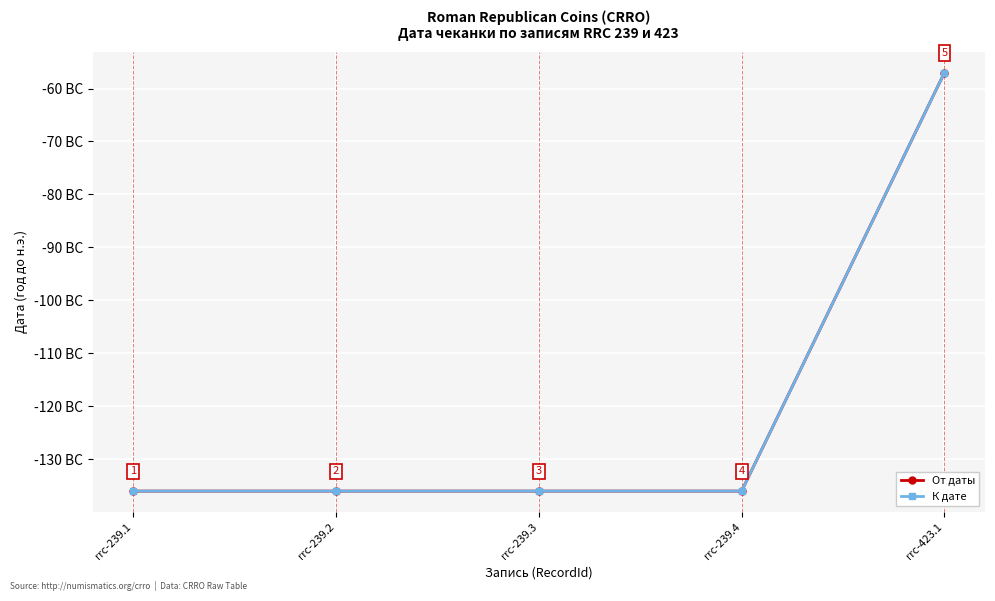

At rrc-239.2, list the series in order from largest to smallest.

От даты, К дате